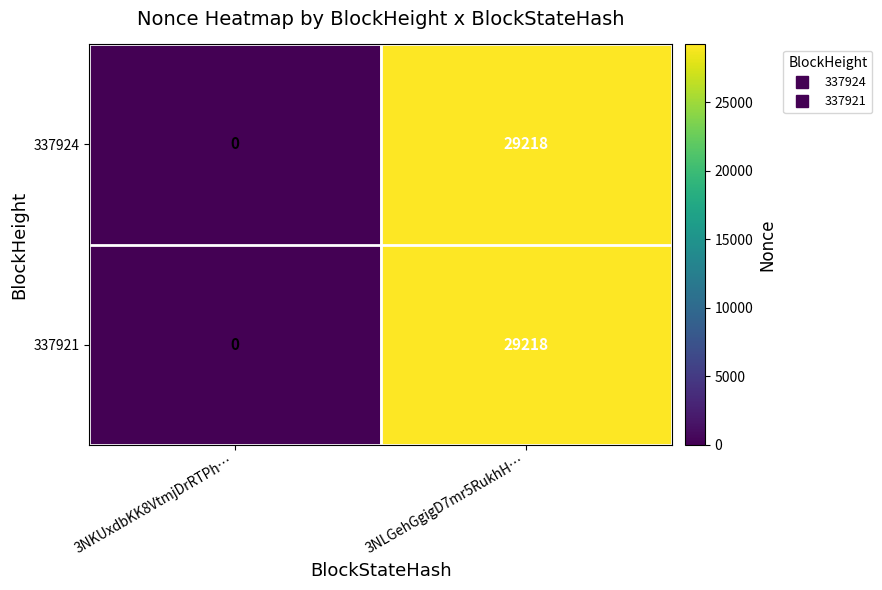

What is the maximum value for 337924?

29218